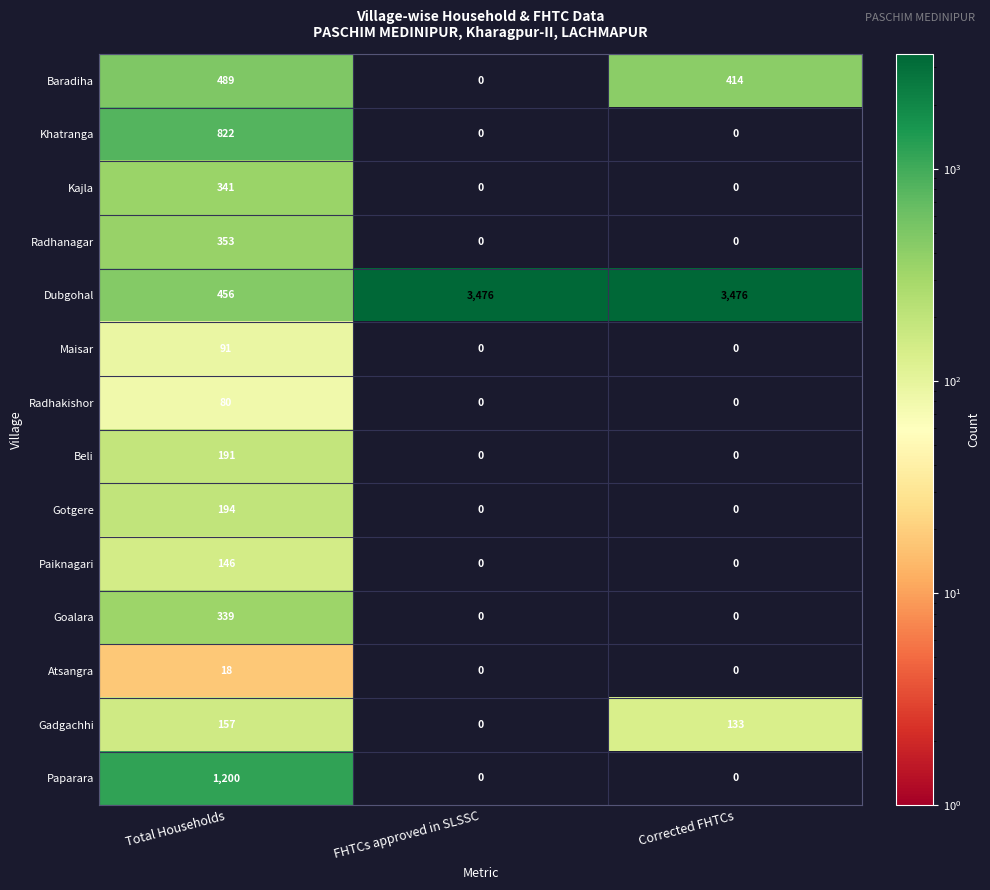

At which category is the sum across all series the highest?

Total Households